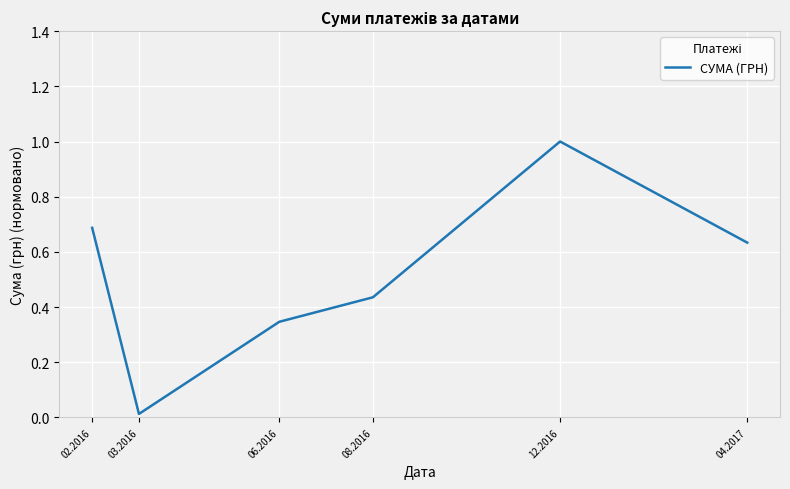

The value at 04.2017 is 0.9. True or false?

False